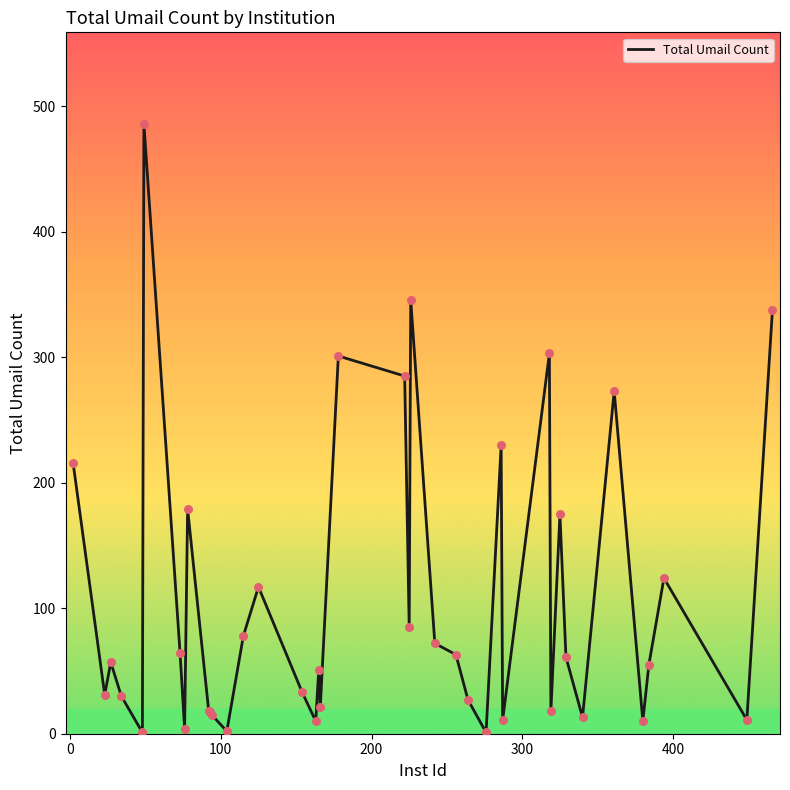

What is the maximum value shown in the chart?

486